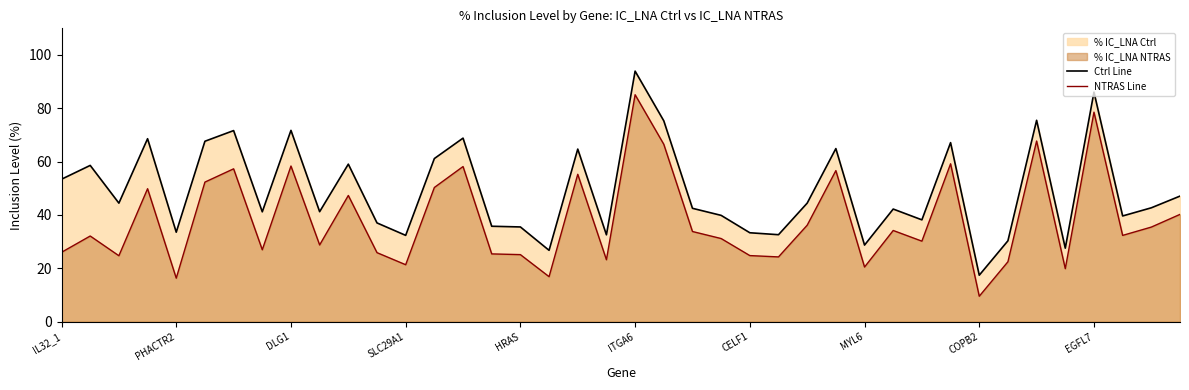

List the series in order of their overall mean, highest first.

Ctrl Line, NTRAS Line